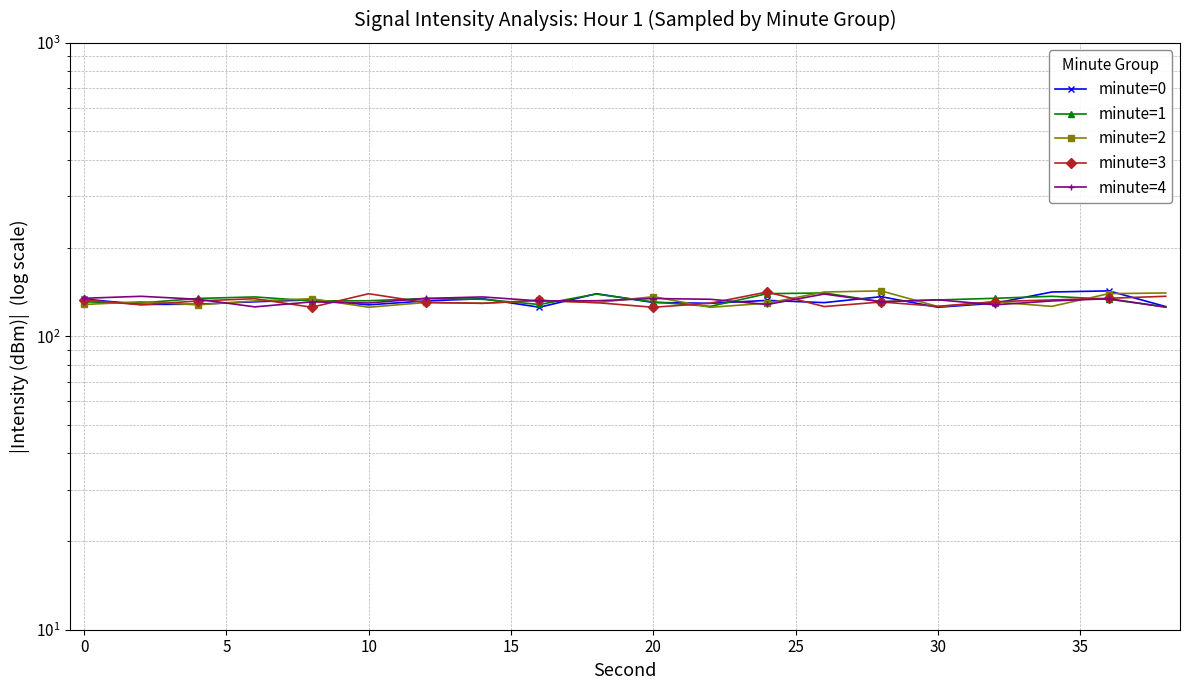

Reading left to right, transcribe all the data shown in this chart.

minute=0: 134.0	128.3	128.7	131.1	133.1	128.0	132.0	134.3	125.6	139.6	130.4	129.5	132.5	130.2	136.4	125.5	129.7	141.5	142.8	126.2
minute=1: 131.0	129.9	134.6	136.2	132.0	132.1	134.5	133.7	128.3	139.3	130.9	126.5	139.7	140.5	131.2	133.0	134.7	136.8	133.7	126.0
minute=2: 128.3	131.1	128.0	132.0	134.3	125.6	130.4	129.5	132.5	130.2	136.4	125.5	129.7	141.5	142.8	126.2	130.9	126.5	139.7	140.5
minute=3: 133.1	128.0	132.0	134.3	125.6	139.6	130.4	129.5	132.5	130.2	125.5	129.7	141.5	126.2	130.9	126.5	131.2	133.0	134.7	136.8
minute=4: 134.7	136.8	133.7	126.0	131.0	129.9	134.6	136.2	132.0	132.1	134.5	133.7	128.3	139.3	131.1	133.1	128.0	132.0	134.3	125.6